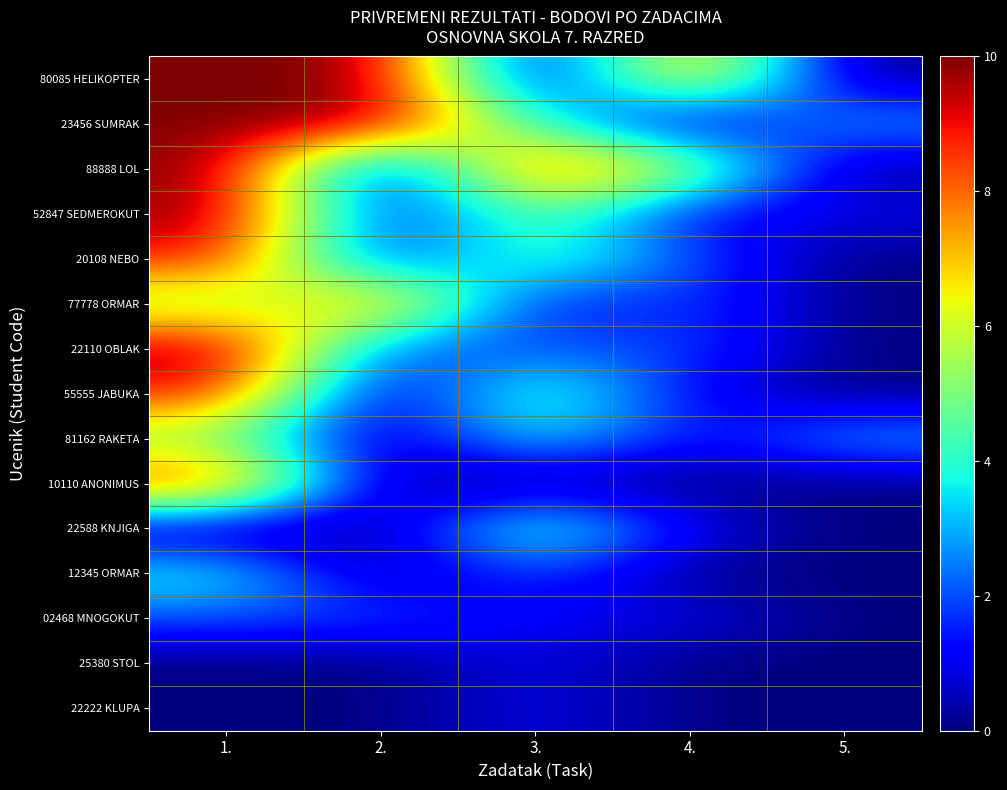

At 5., list the series in order from smallest to largest.

80085 HELIKOPTER, 88888 LOL, 20108 NEBO, 77778 ORMAR, 22110 OBLAK, 55555 JABUKA, 10110 ANONIMUS, 22588 KNJIGA, 12345 ORMAR, 02468 MNOGOKUT, 25380 STOL, 22222 KLUPA, 52847 SEDMEROKUT, 23456 SUMRAK, 81162 RAKETA